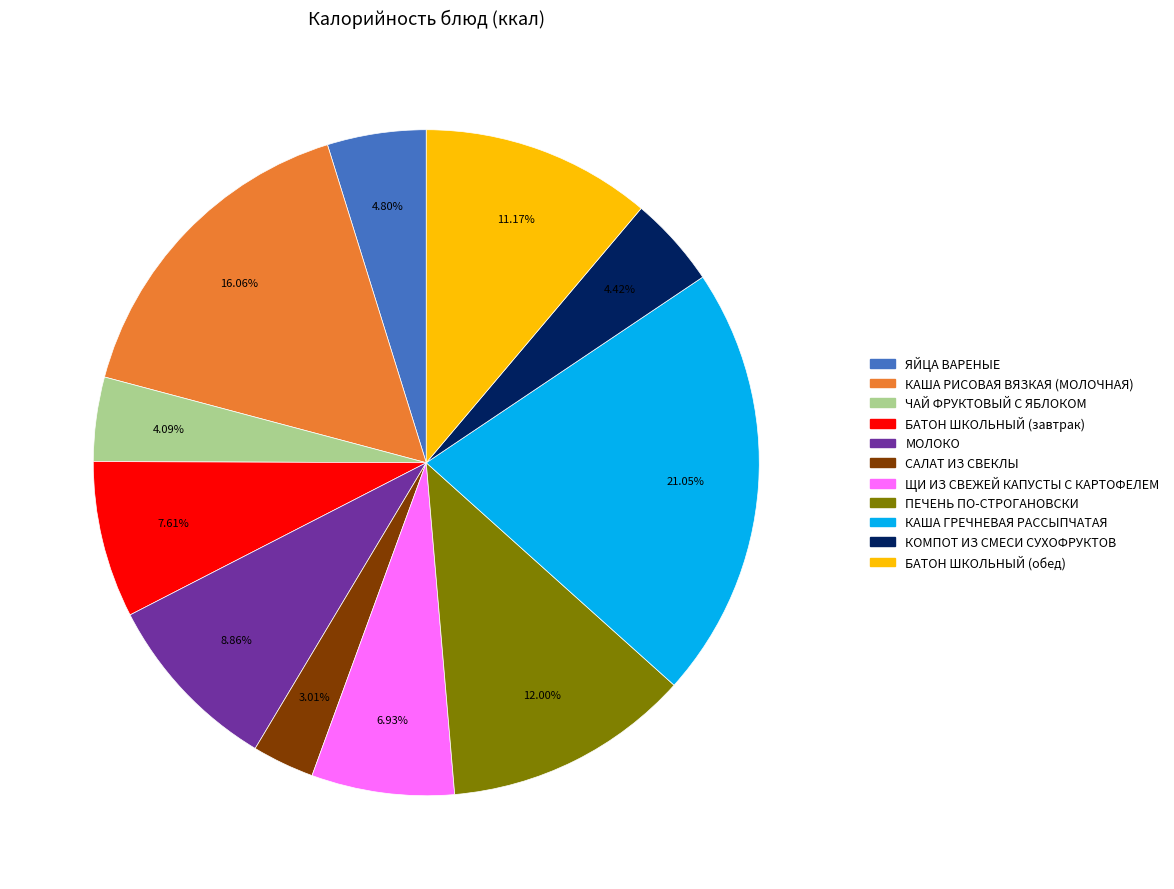

What is the largest slice in the pie chart?

КАША ГРЕЧНЕВАЯ РАССЫПЧАТАЯ